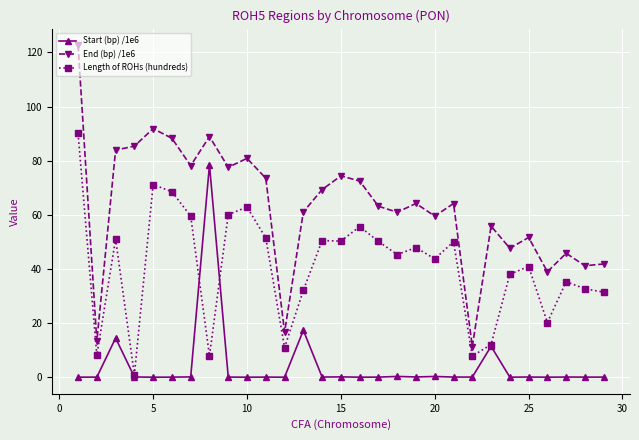

True or false: End (bp) /1e6 has more than 2 interior local peaks.

True